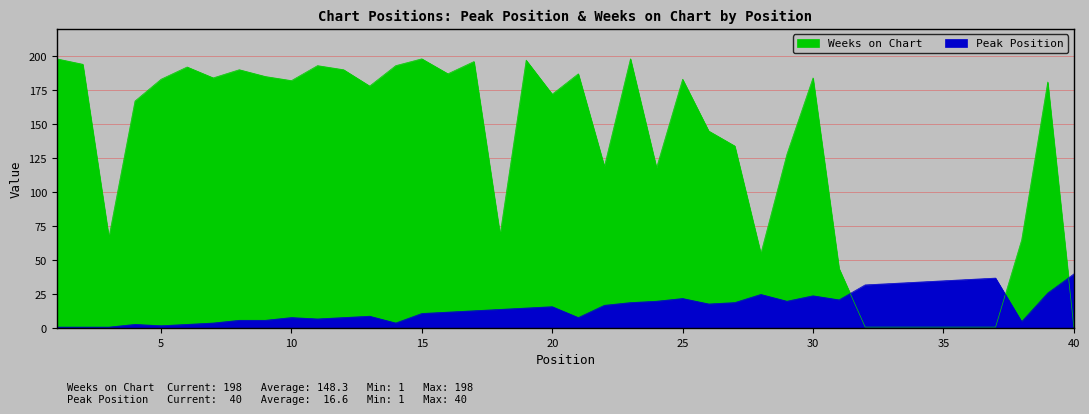

Which category has the lowest value in the Weeks on Chart series?

32